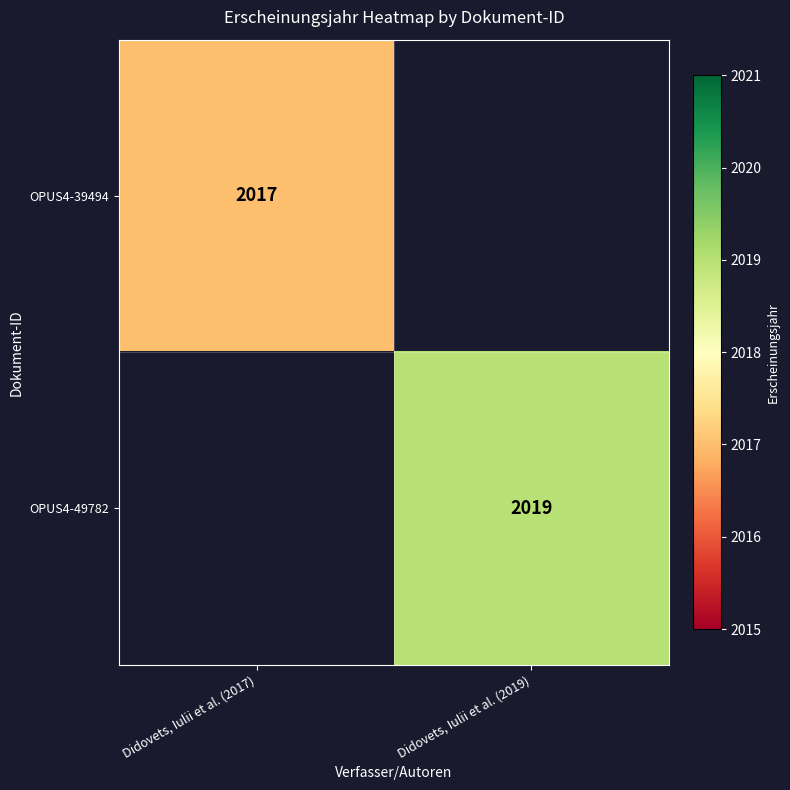

Is it true that OPUS4-39494 equals 2017 at Didovets, Iulii et al. (2017)?

True